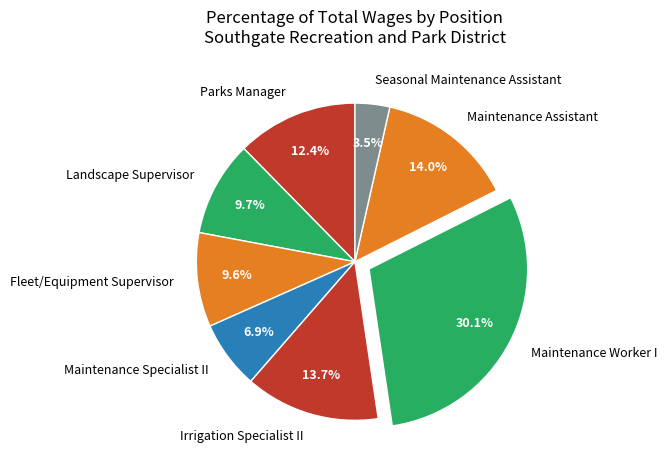

Does any single category account for the majority?

No